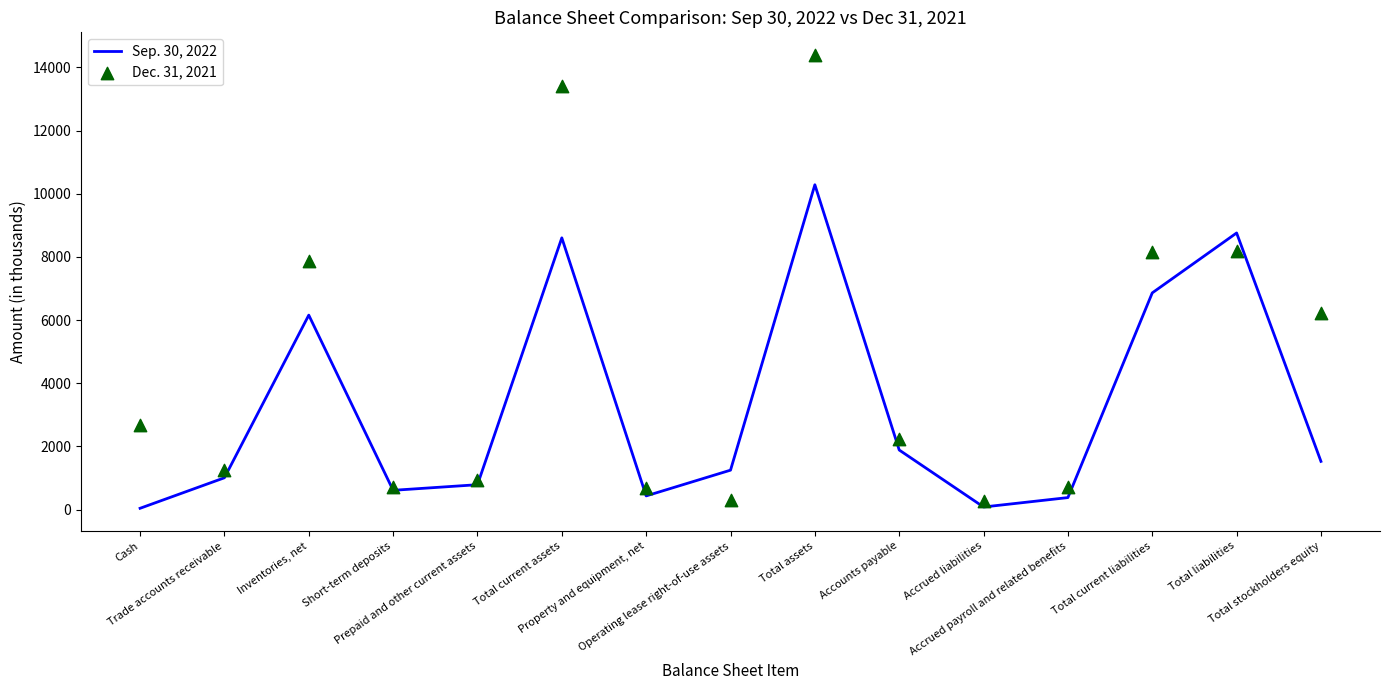

At which category is the sum across all series the highest?

Total assets